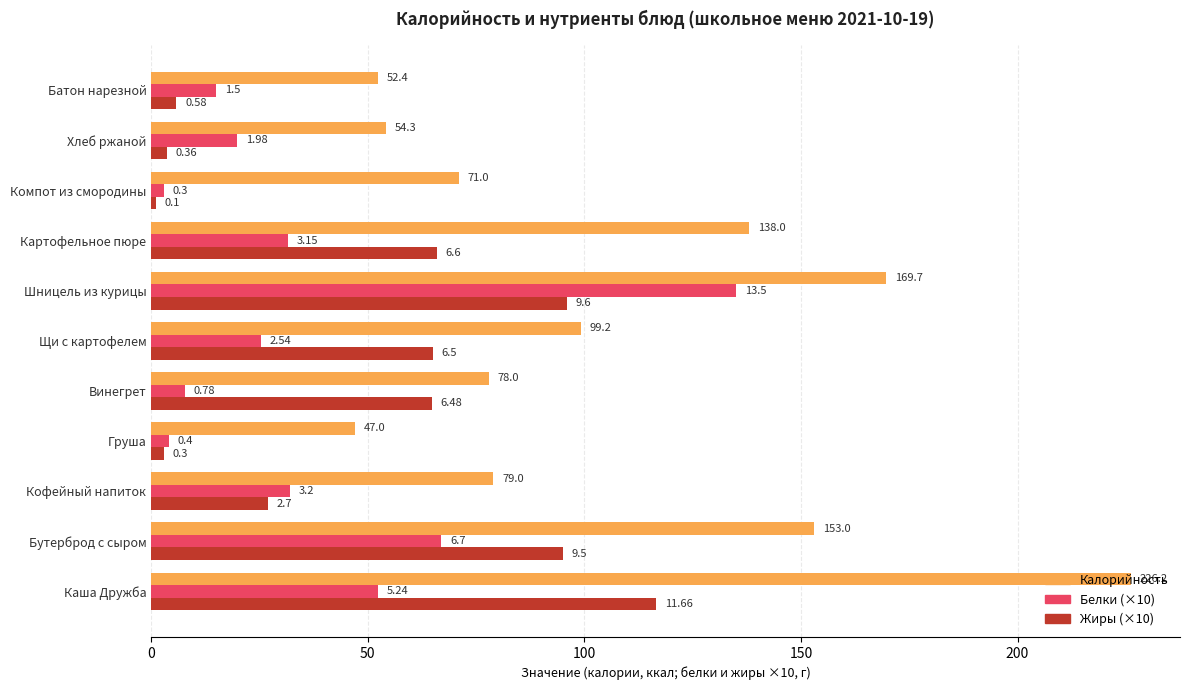

What are all the series names shown in the legend?

Калорийность, Белки (×10), Жиры (×10)